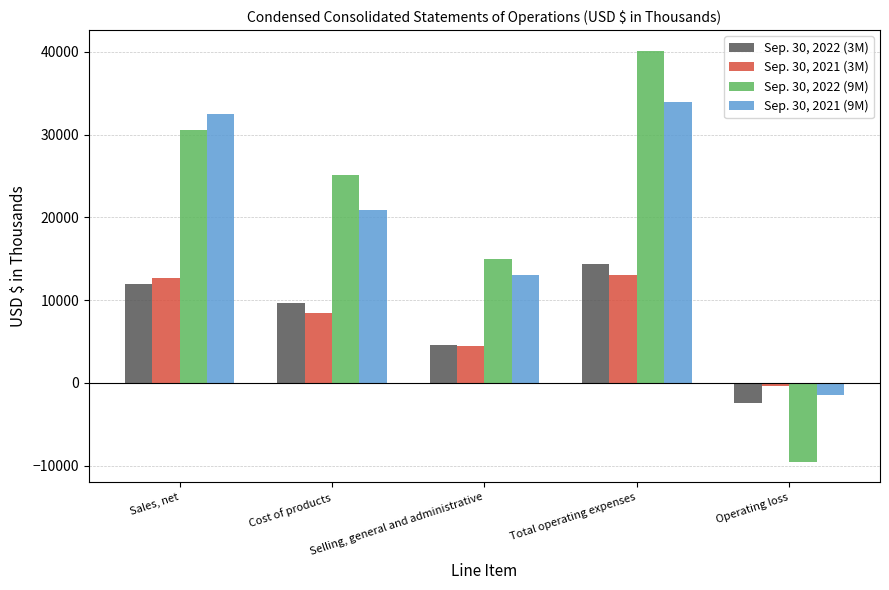

At which category does the chart reach its minimum across all series?

Operating loss